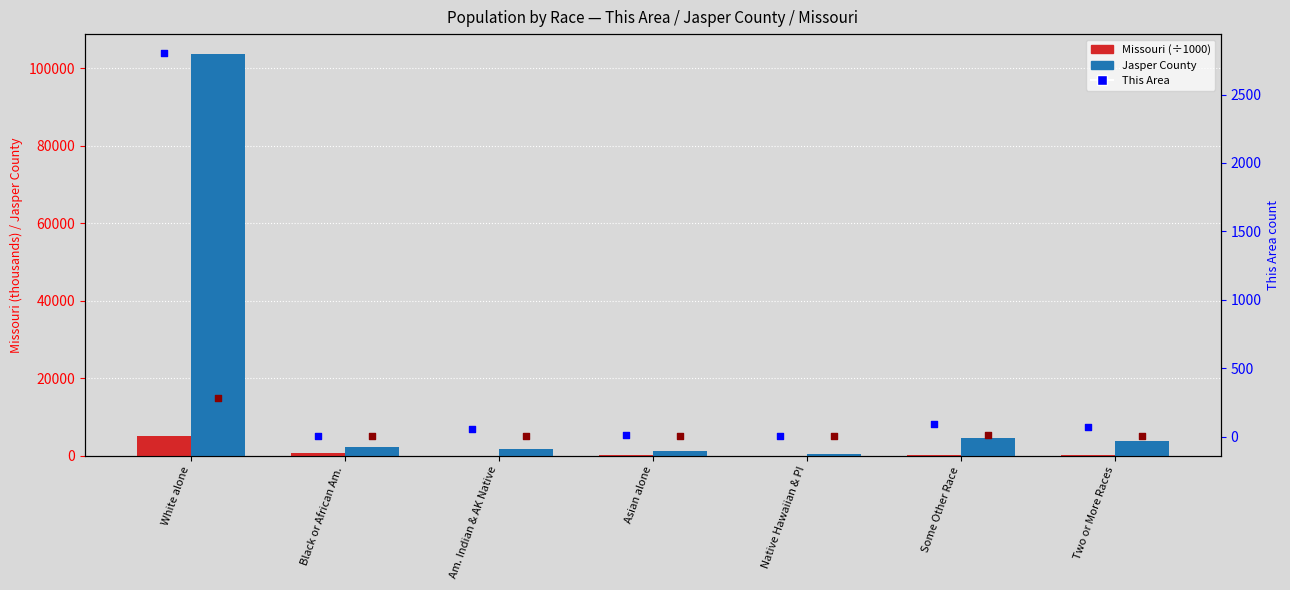

Is the value of This Area (scaled) at Am. Indian & AK Native greater than the value of Missouri (thousands) at Am. Indian & AK Native?

No